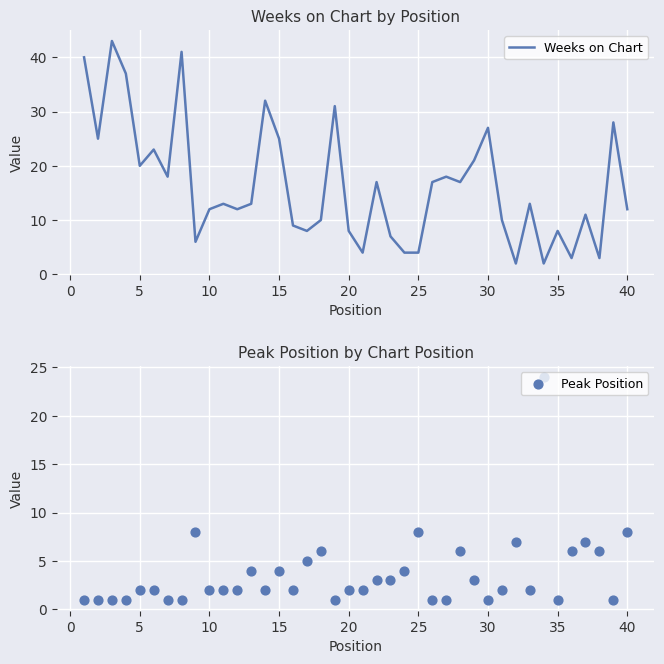

Is it true that Weeks on Chart equals 17 at 40?

False